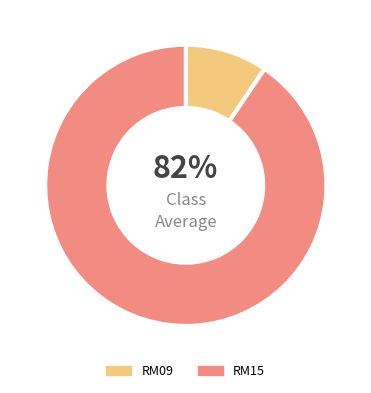

What is the ratio of the value at RM15 to the value at RM09?

9.6